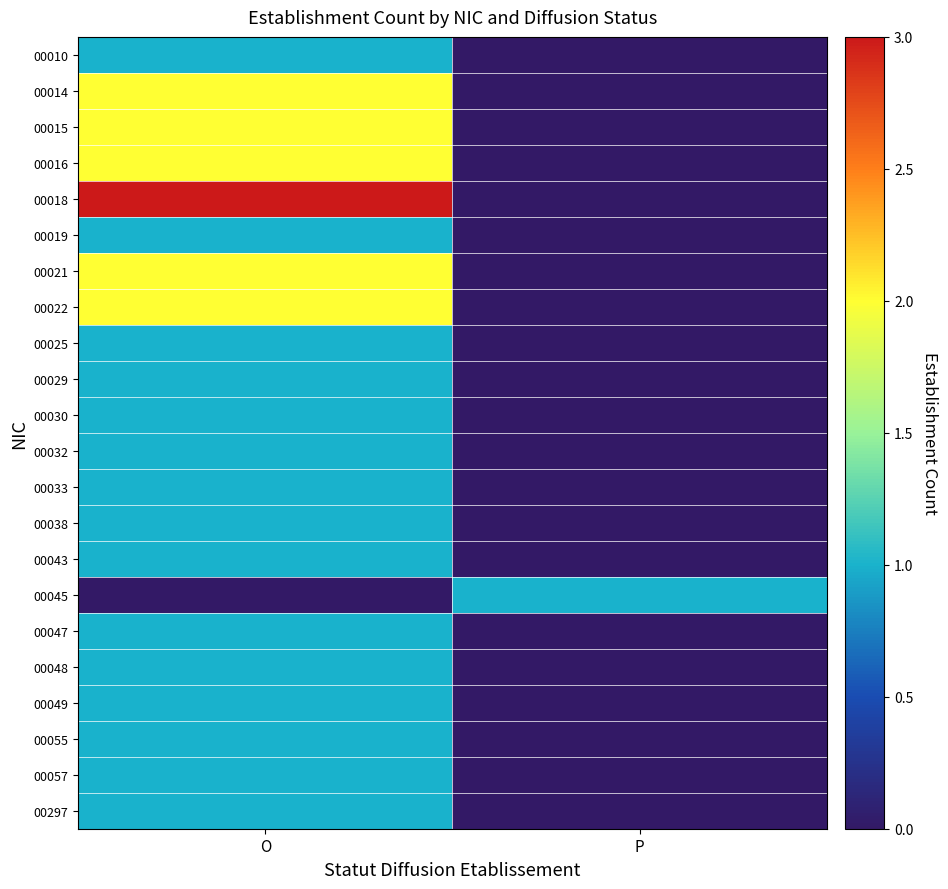

Between O and P, which is larger?

O